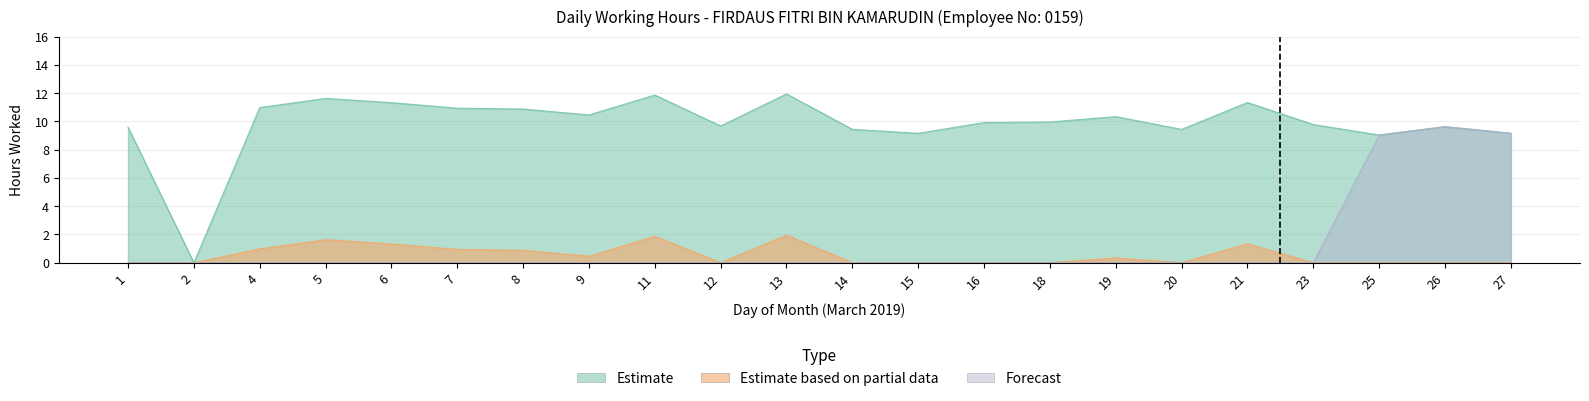

Is it true that Regular Hours equals 4.2 at 15?

False